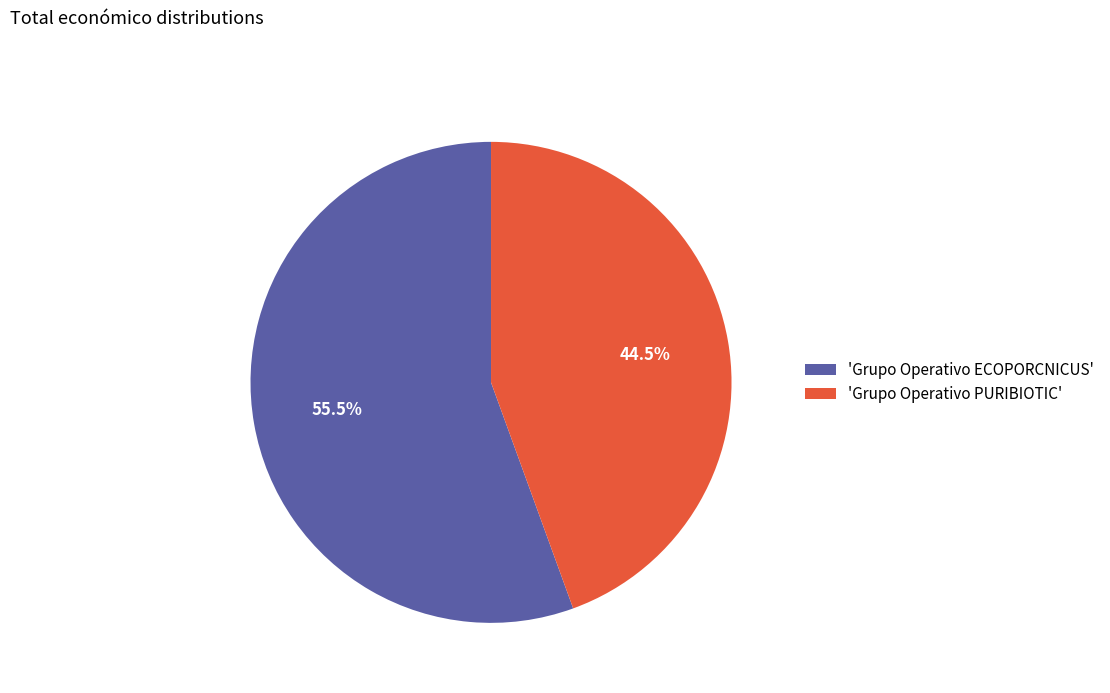

How many slices are in this pie chart?

2